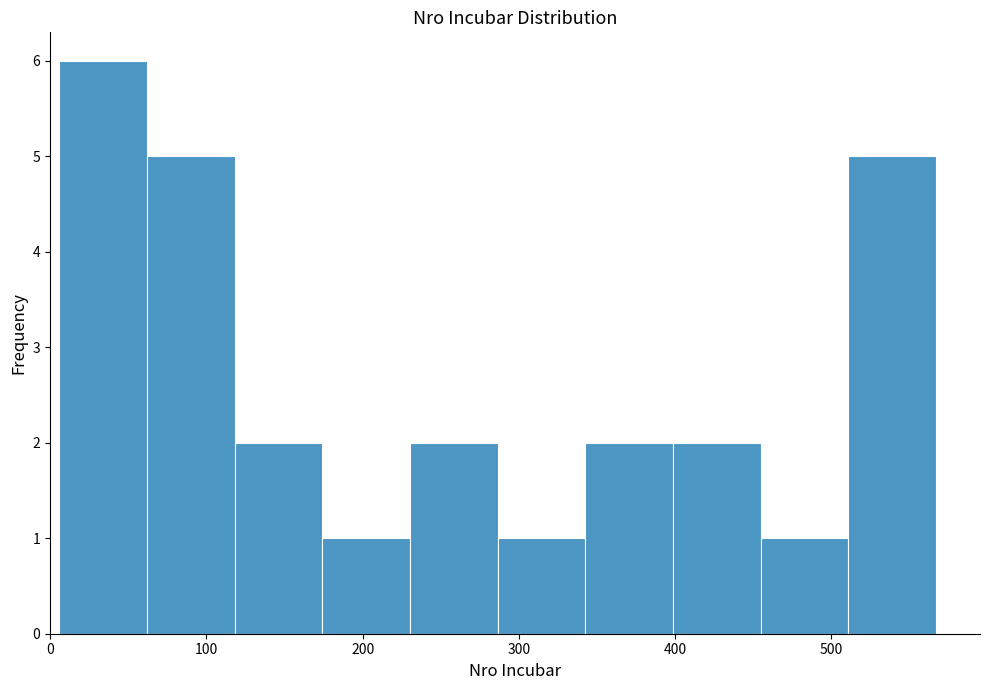

How tall is the bar that spans 340 to 400 on the x-axis? Neither the bar edges nor the heights are printed on the chart, so give them approximately, as read against the axes.

2